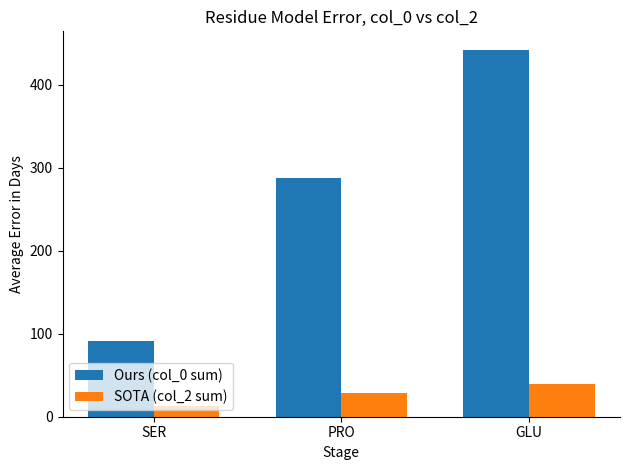

At which label is SOTA (col_2 sum) closest to 26?

PRO